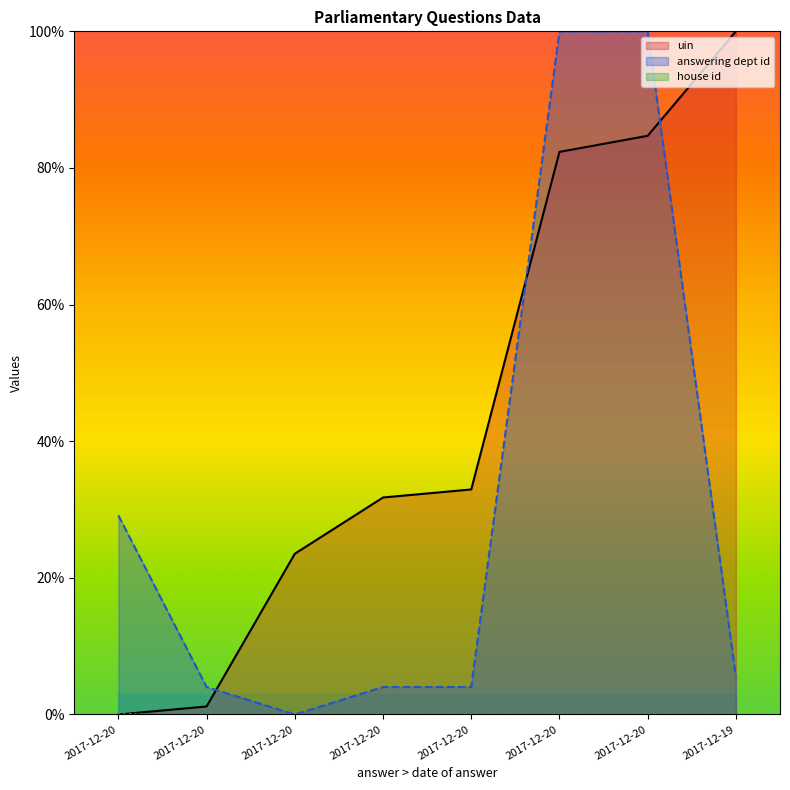

How many values in answering dept id are above zero?

7